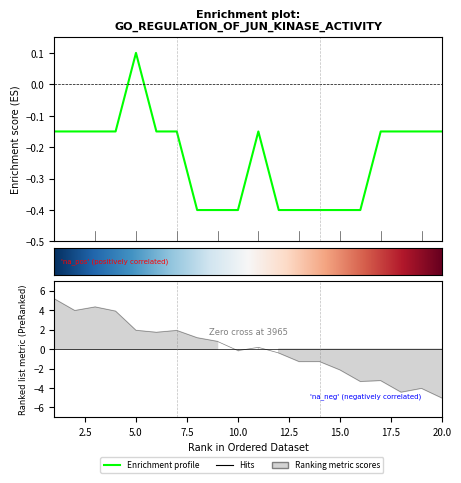

What is the difference between the second highest and second lowest values?

0.3